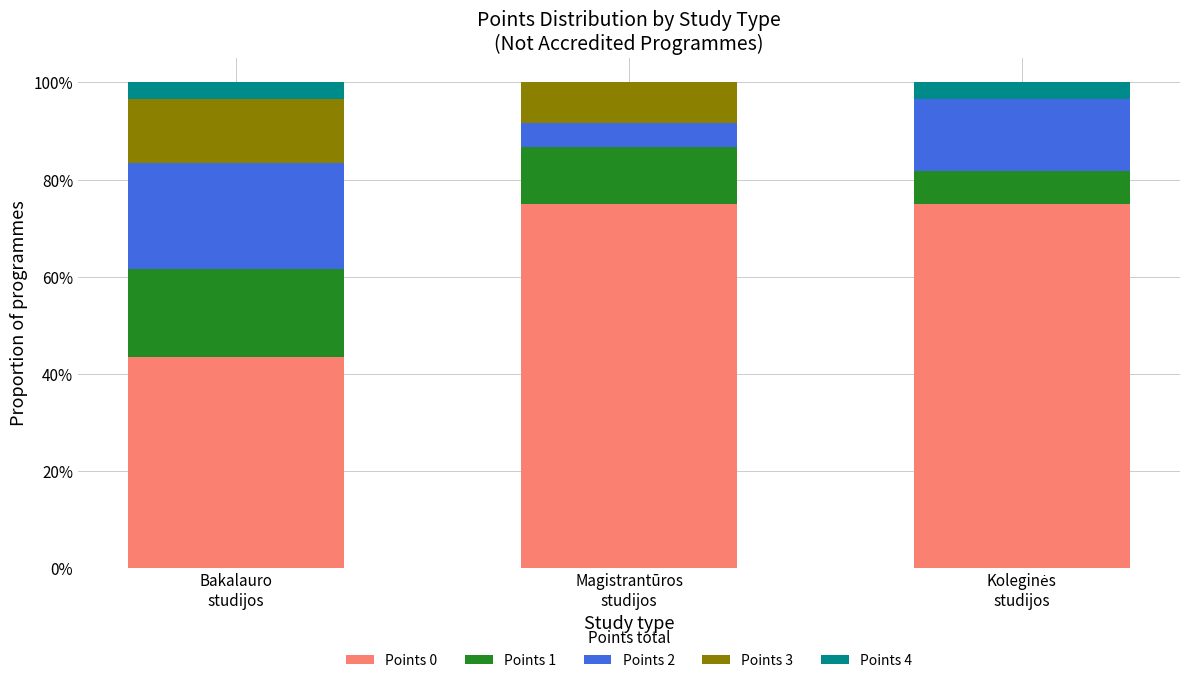

Are the bars horizontal?

No